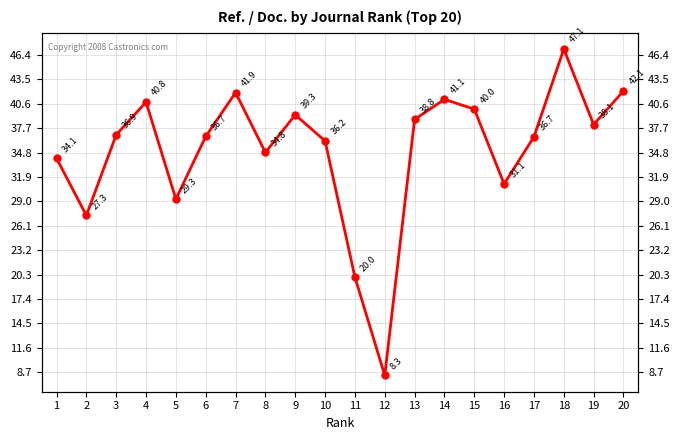

What is the difference between the values at 8 and 12?

26.5